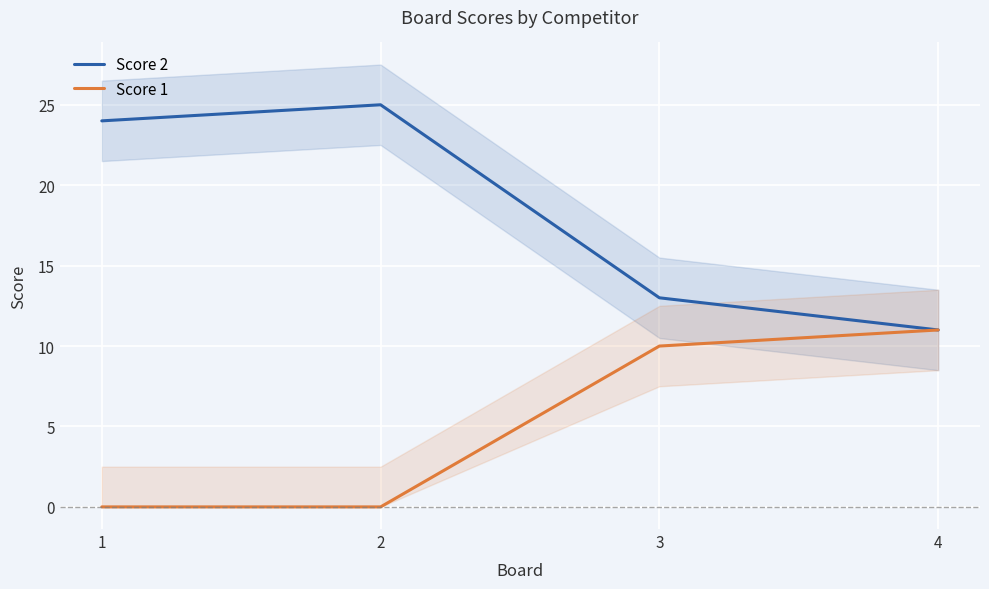

How many data points in Score 2 are above 24?

1